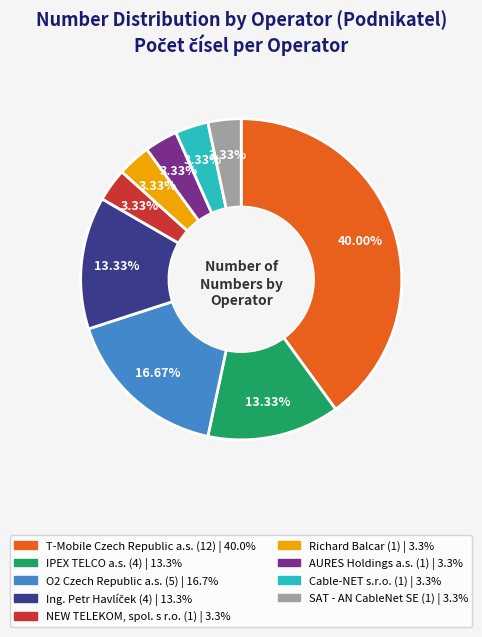

Which slice is the largest?

T-Mobile Czech Republic a.s.